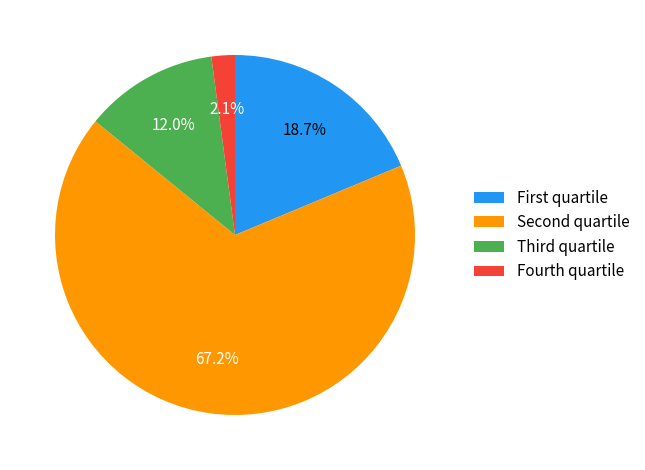

To the nearest percent, what is the average slice percentage?

25%